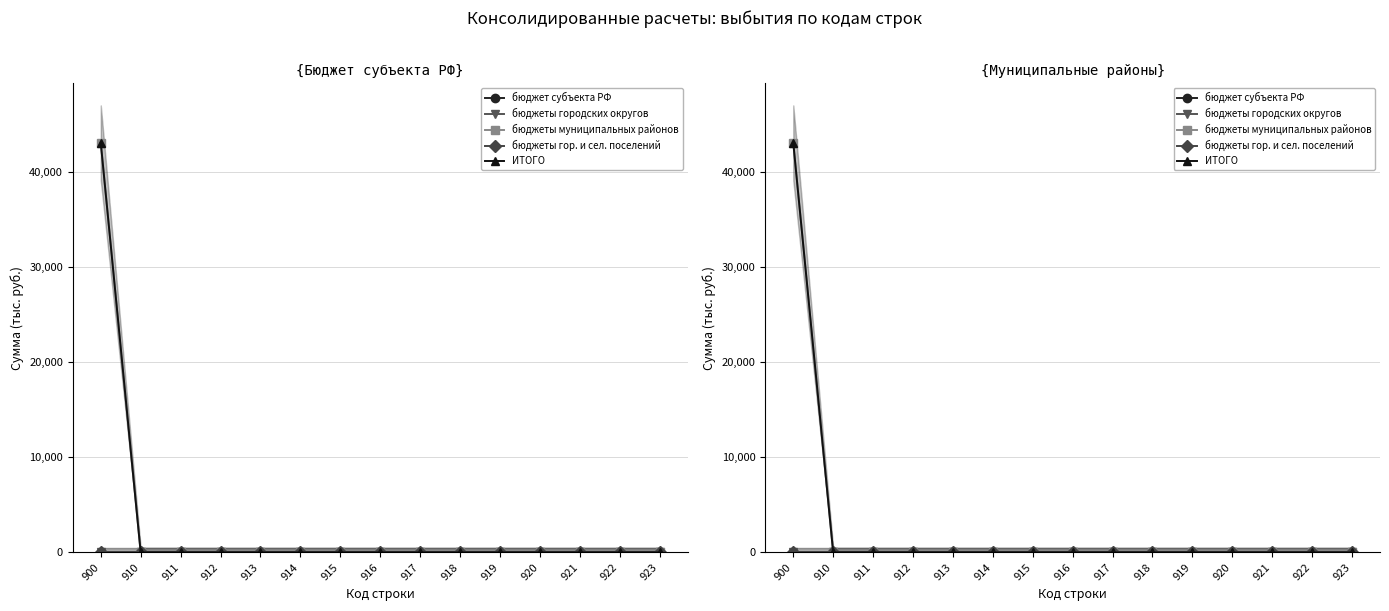

Reading right to left, what are all the values shown in this chart?

бюджет субъекта РФ: 923=0.0	922=0.0	921=0.0	920=0.0	919=0.0	918=0.0	917=0.0	916=0.0	915=0.0	914=0.0	913=0.0	912=0.0	911=0.0	910=0.0	900=0.0
бюджеты городских округов: 923=0.0	922=0.0	921=0.0	920=0.0	919=0.0	918=0.0	917=0.0	916=0.0	915=0.0	914=0.0	913=0.0	912=0.0	911=0.0	910=0.0	900=0.0
бюджеты муниципальных районов: 923=0.0	922=0.0	921=0.0	920=0.0	919=0.0	918=0.0	917=0.0	916=0.0	915=0.0	914=0.0	913=0.0	912=0.0	911=0.0	910=0.0	900=43105.0
бюджеты гор. и сел. поселений: 923=0.0	922=0.0	921=0.0	920=0.0	919=0.0	918=0.0	917=0.0	916=0.0	915=0.0	914=0.0	913=0.0	912=0.0	911=0.0	910=0.0	900=0.0
ИТОГО: 923=0.0	922=0.0	921=0.0	920=0.0	919=0.0	918=0.0	917=0.0	916=0.0	915=0.0	914=0.0	913=0.0	912=0.0	911=0.0	910=0.0	900=43105.0